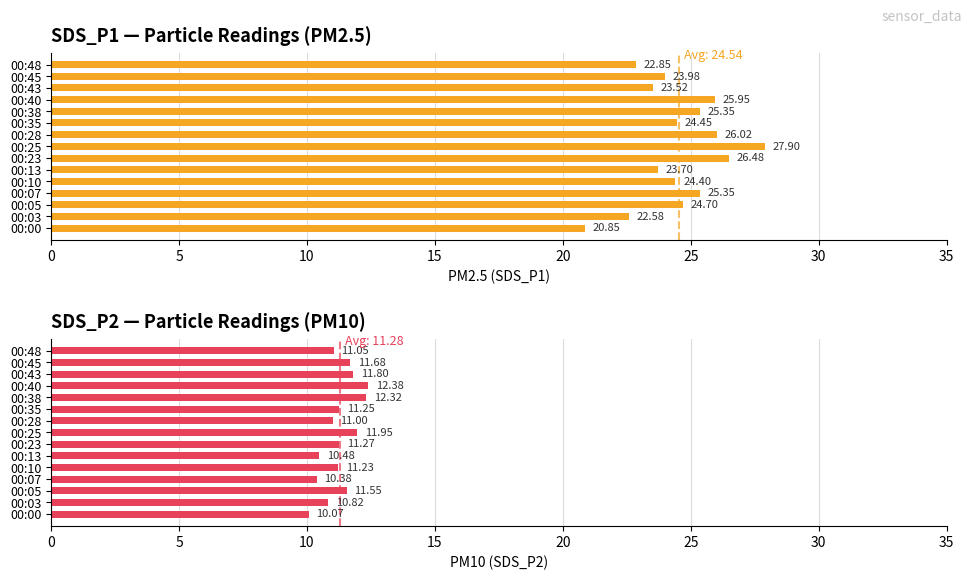

Rank the series at 00:35 from lowest to highest value.

SDS_P2, SDS_P1